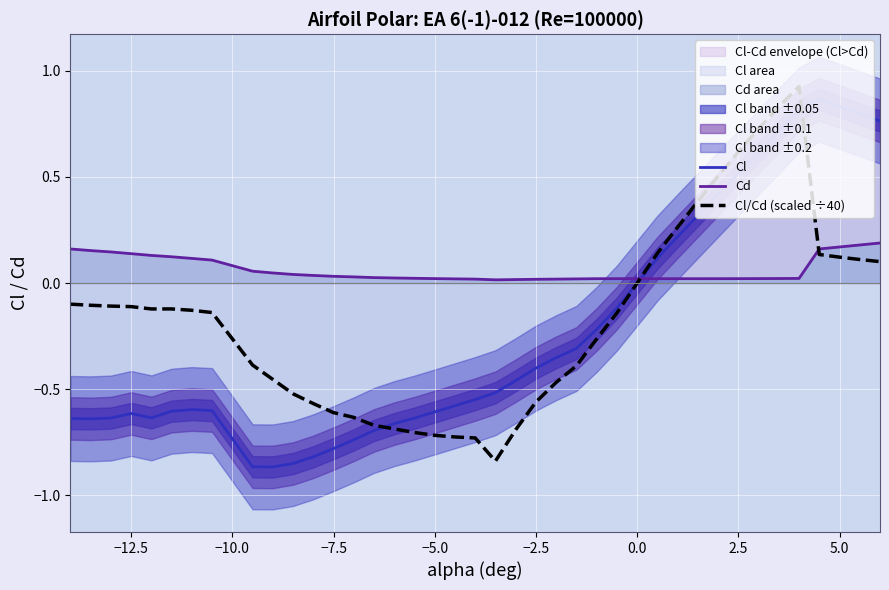

True or false: Cd has a value of 0.0 at 0.0.

True